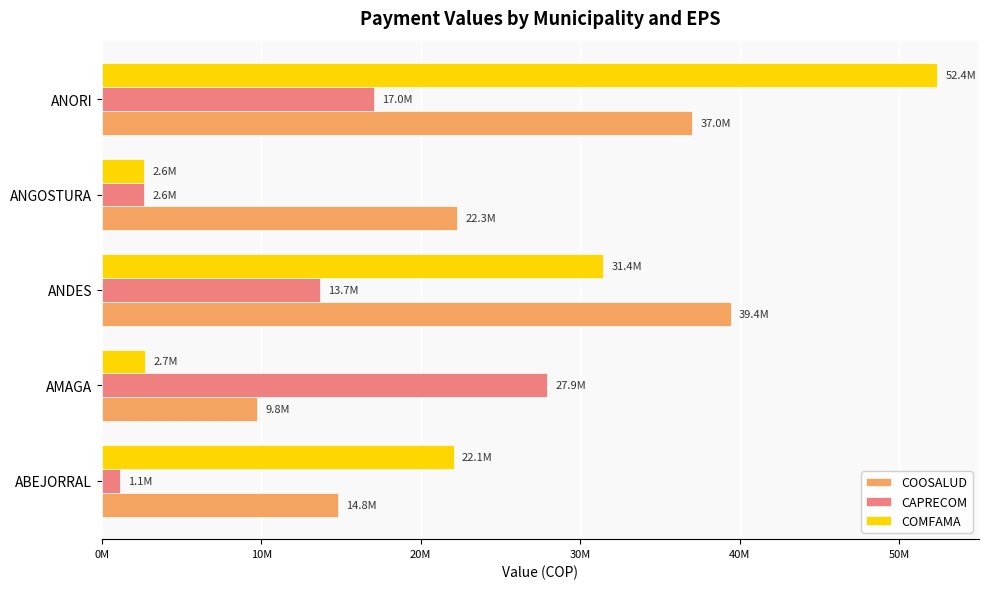

Reading right to left, transcribe all the data shown in this chart.

COOSALUD: 37011678	22268310	39449988	9759692	14789416
CAPRECOM: 17045503	2644277	13662528	27911383	1138440
COMFAMA: 52386045	2627899	31433855	2696859	22059920